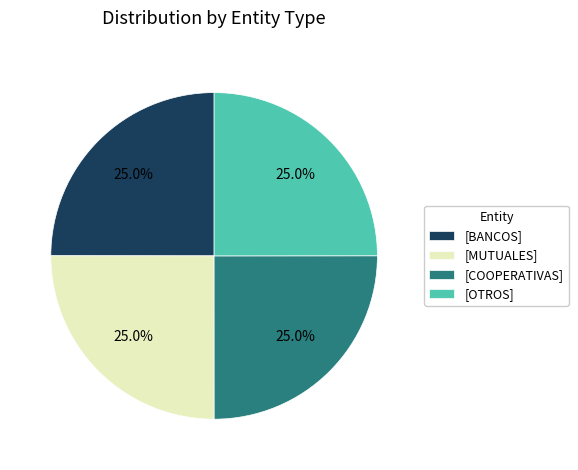

Is there a majority slice in this chart?

No